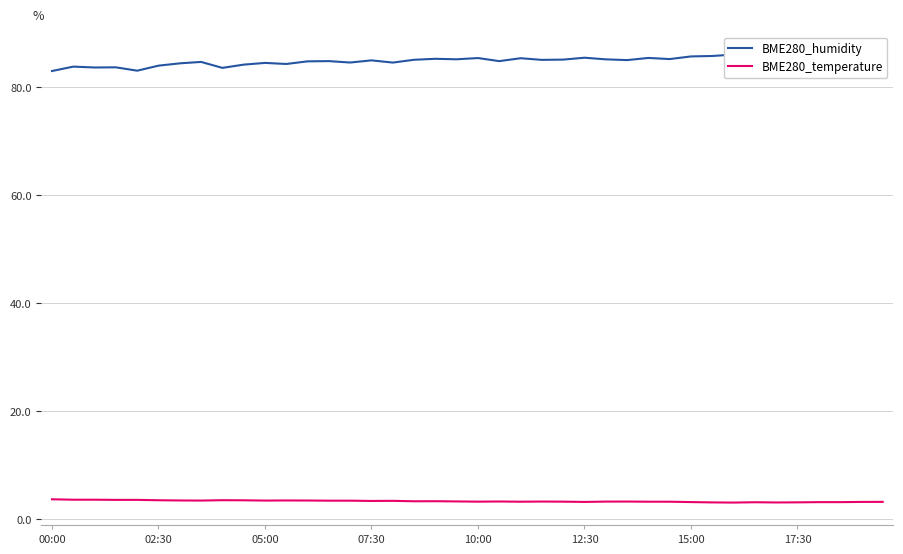

What is the minimum value for BME280_temperature?

3.1